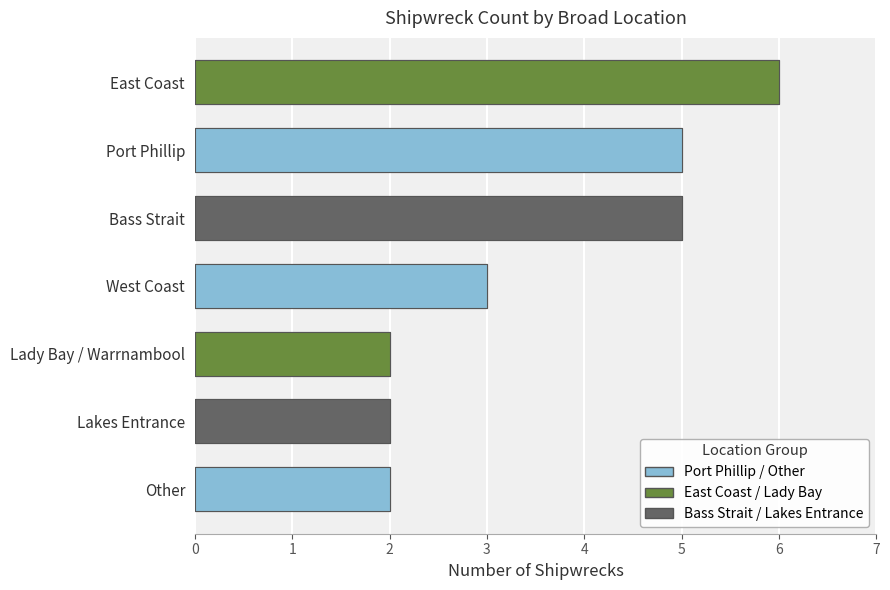

What is the sum of all values?

25